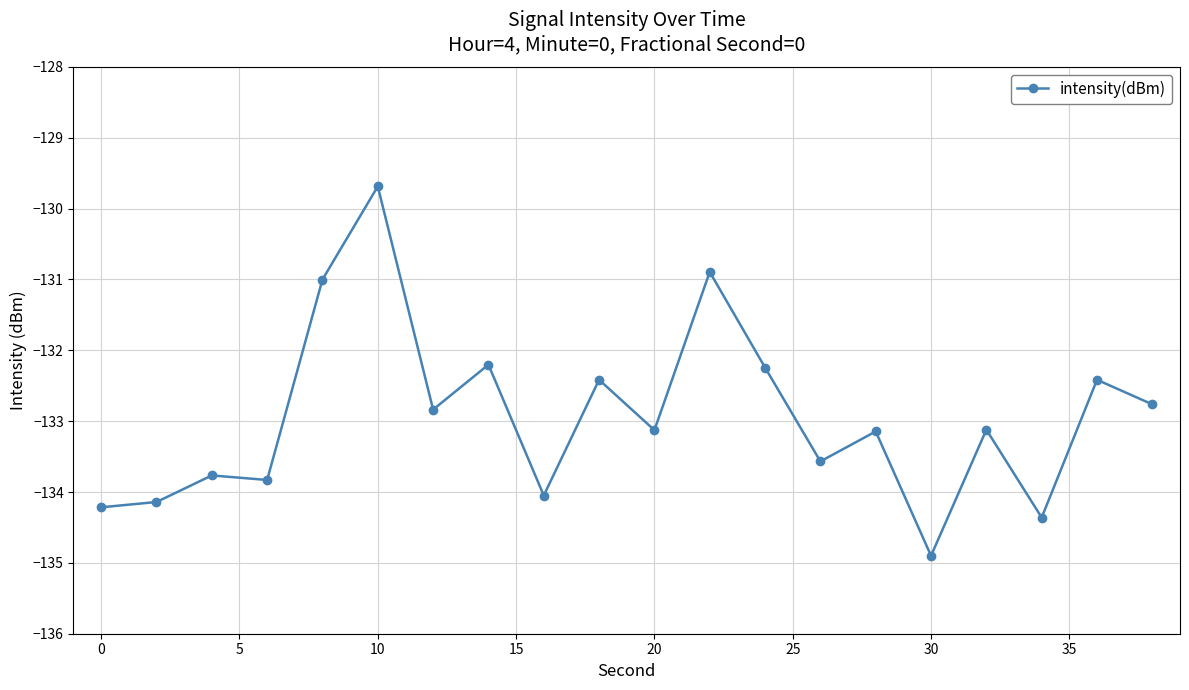

What is the value of the 1st point from the left?

-134.2